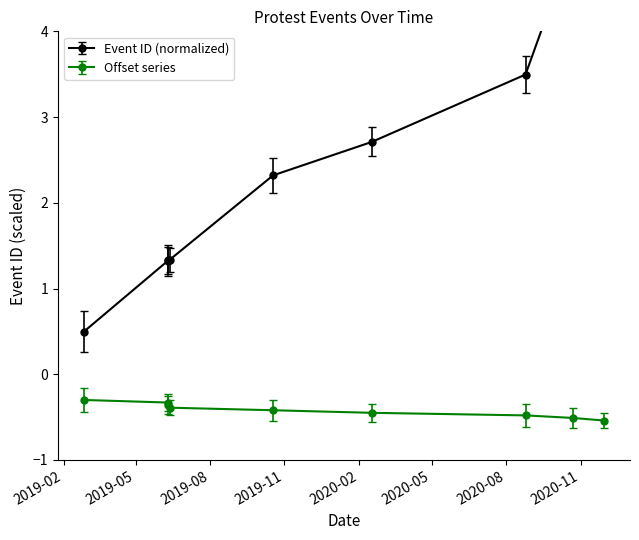

What is the sum of the values at 2019-02-26 and 2020-11-30?

5.7